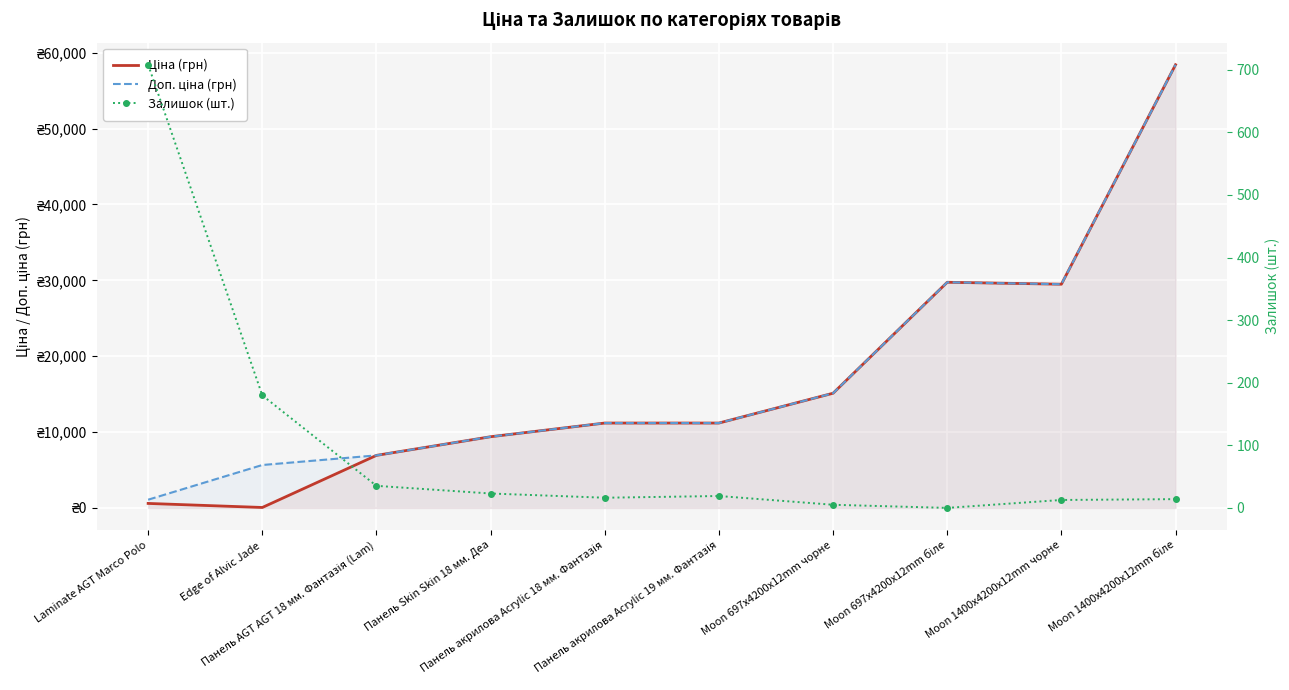

What is the total value across all series at Moon 697x4200x12mm біле?

59494.5